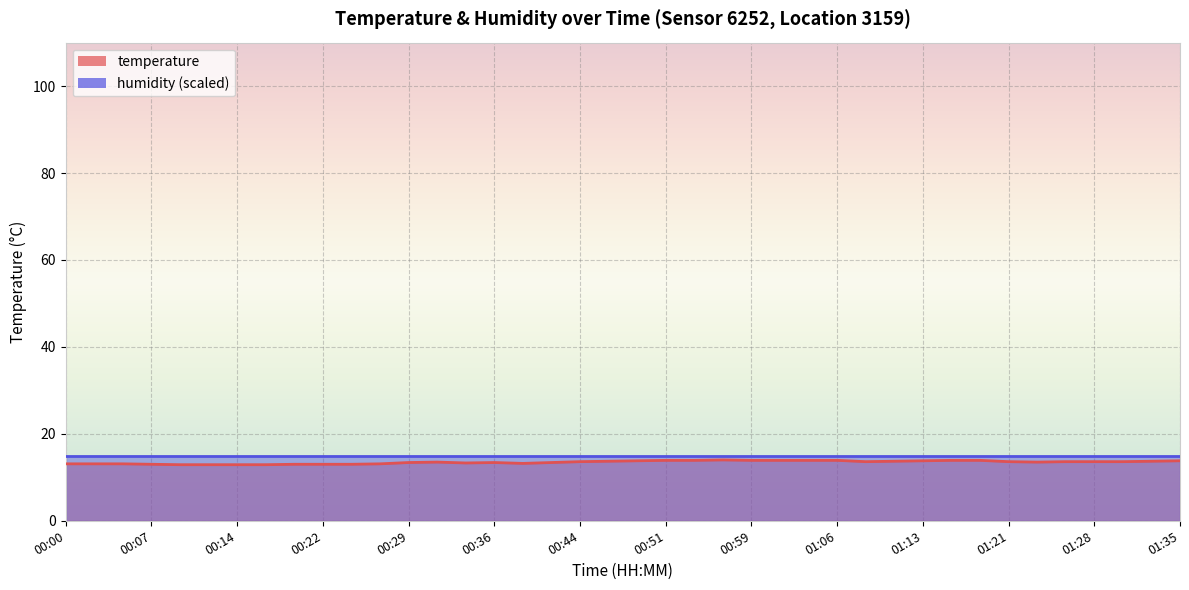

At which category does the data reach its first local peak?

00:32